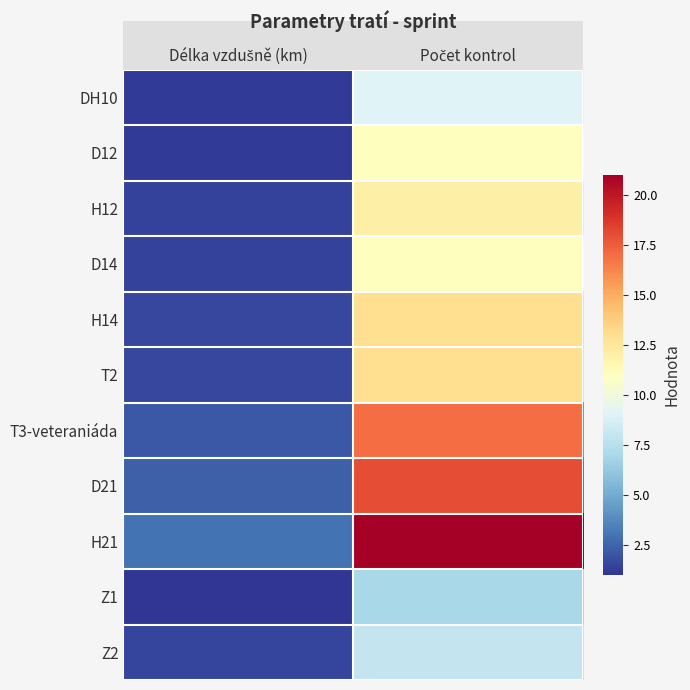

At which category is the sum across all series the highest?

Počet kontrol